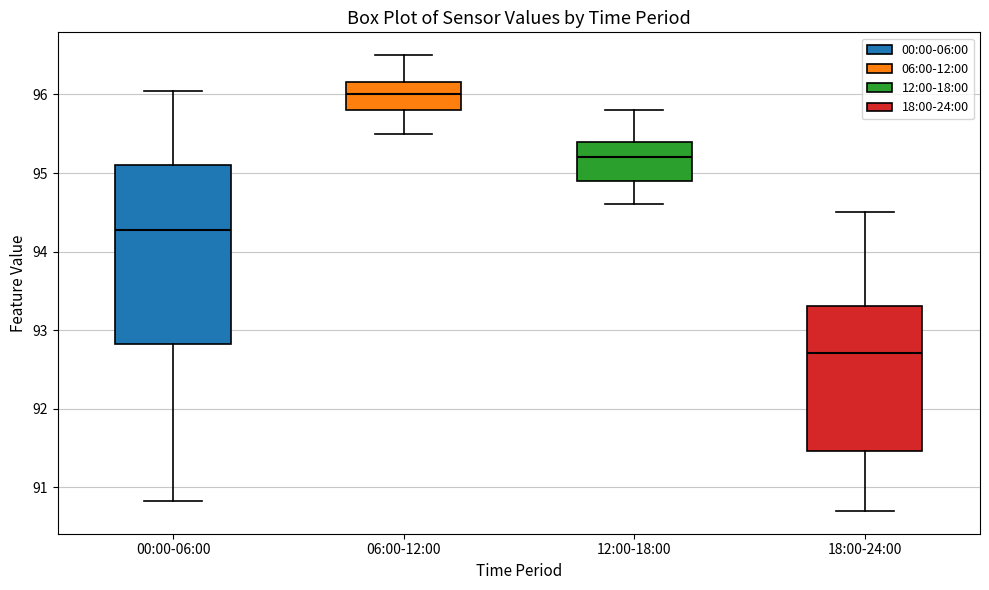

Which box's median line is the highest?

06:00-12:00